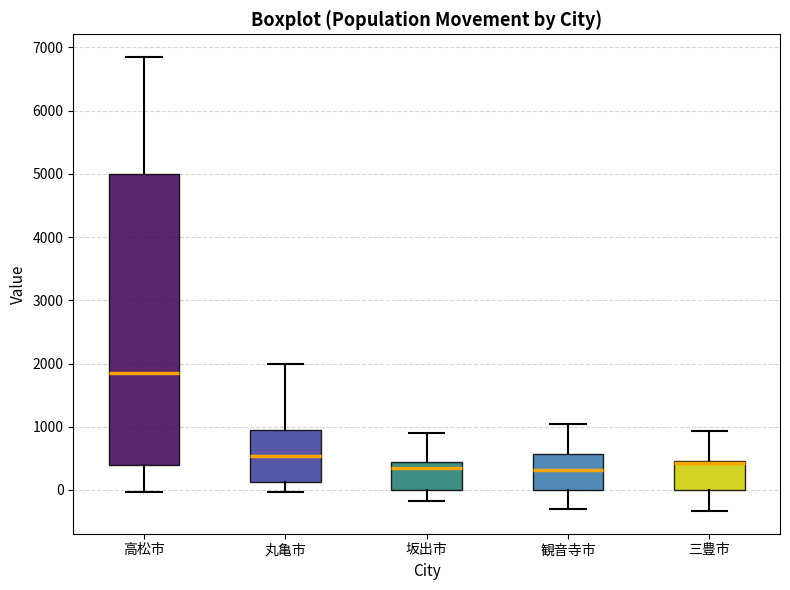

Comparing the boxes themselves (not the whiskers), which one is the tallest?

高松市